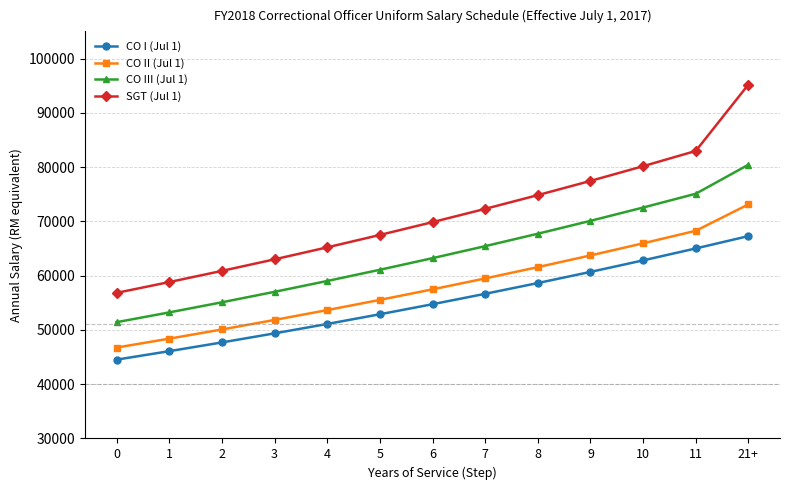

What is the minimum value for SGT (Jul 1)?

56824